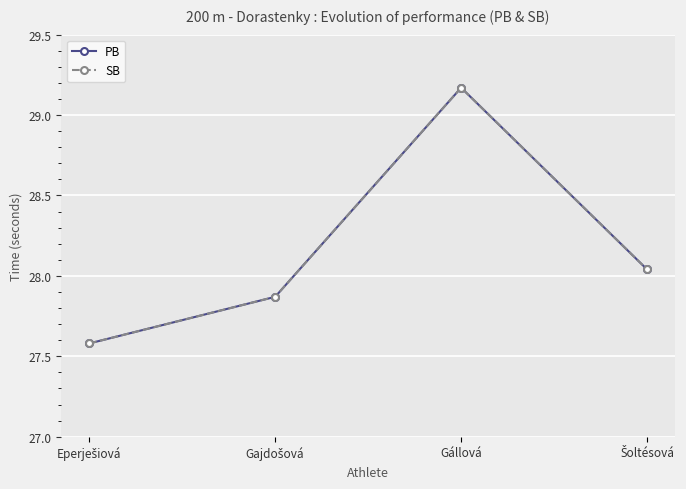

Does the chart have visible grid lines?

Yes